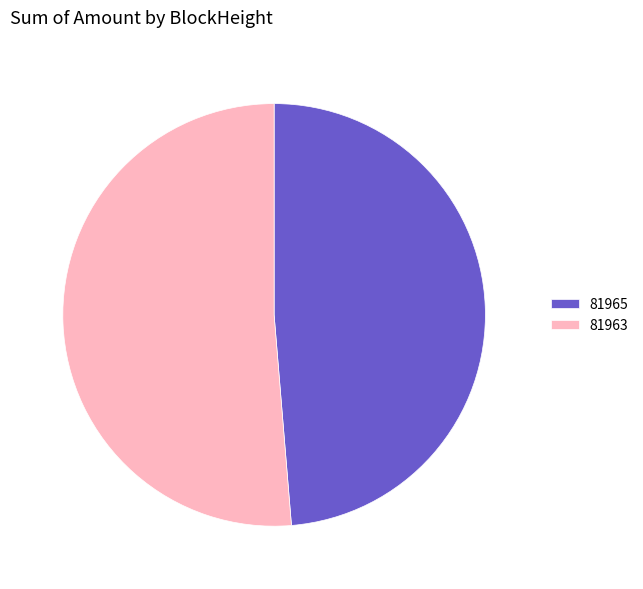

Which category accounts for the majority?

81963